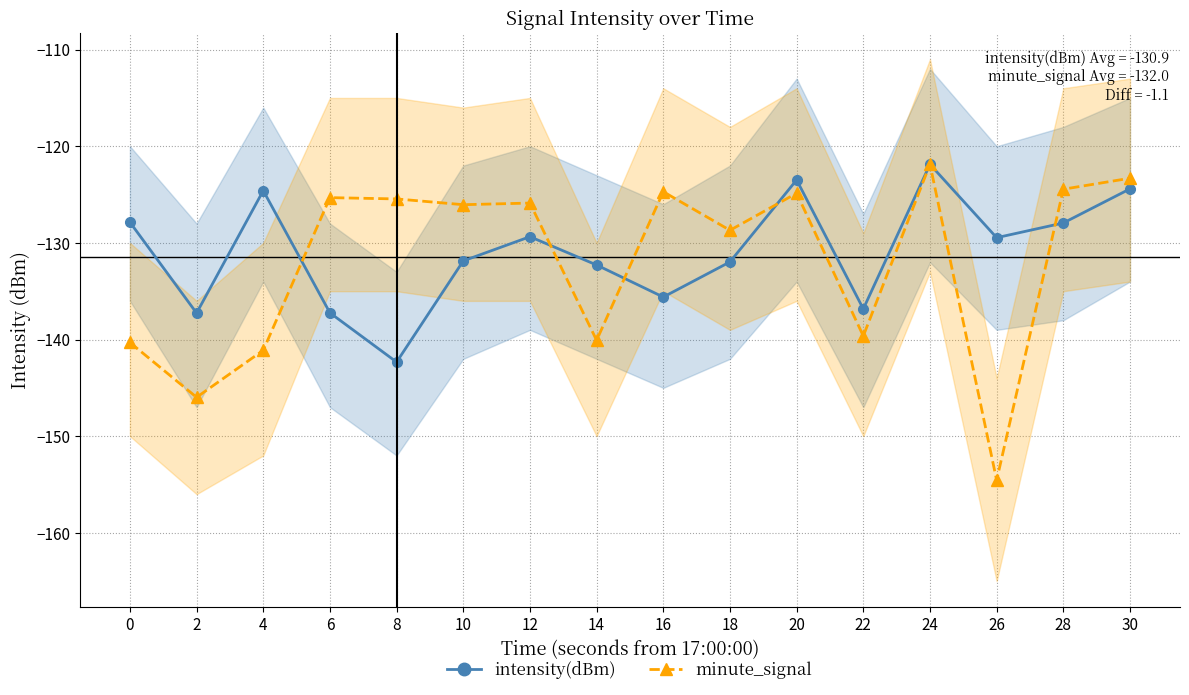

True or false: minute_signal has a value of -211.1 at 24.

False